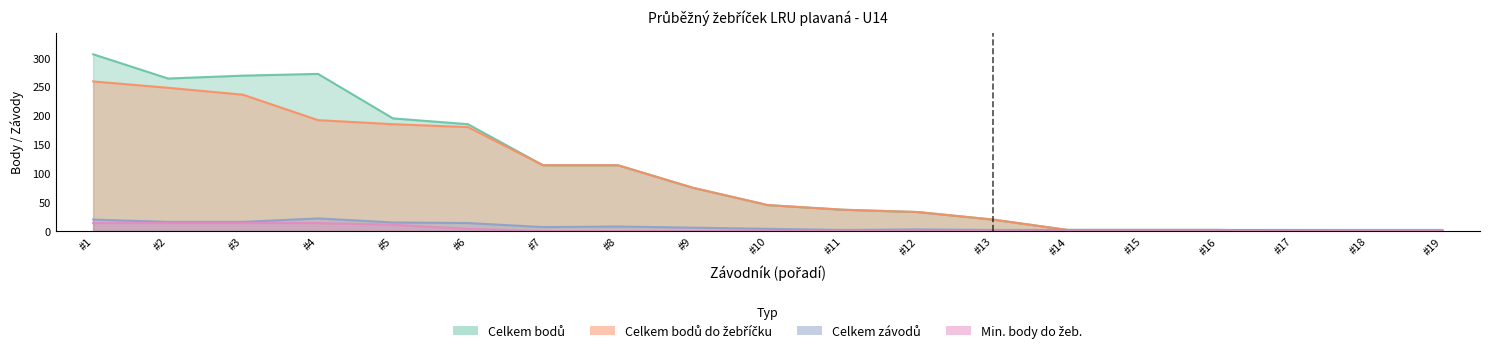

What is the difference between the maximum and minimum values in the Celkem závodů series?

20